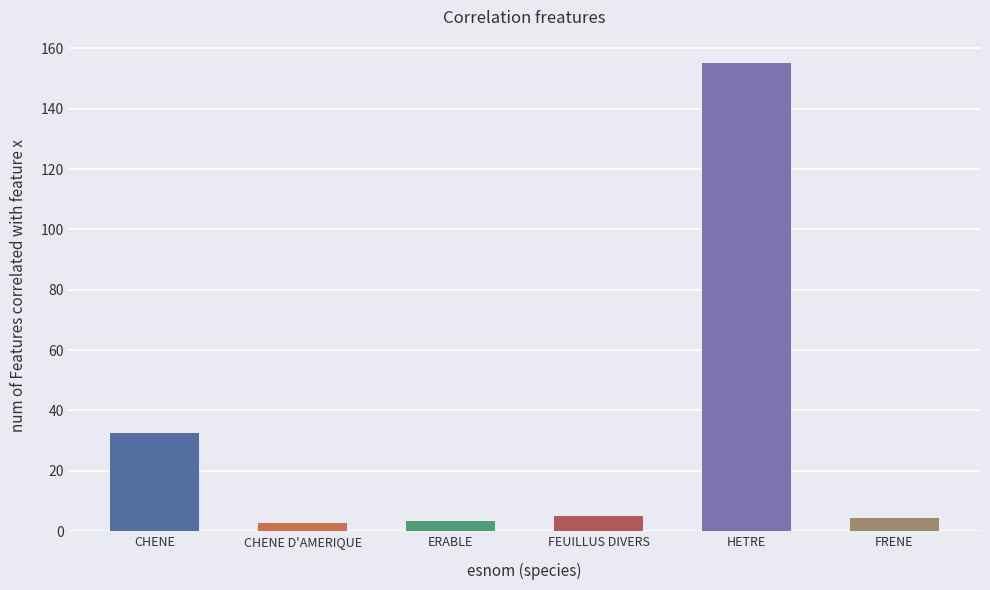

Which category has the highest value across all series?

HETRE